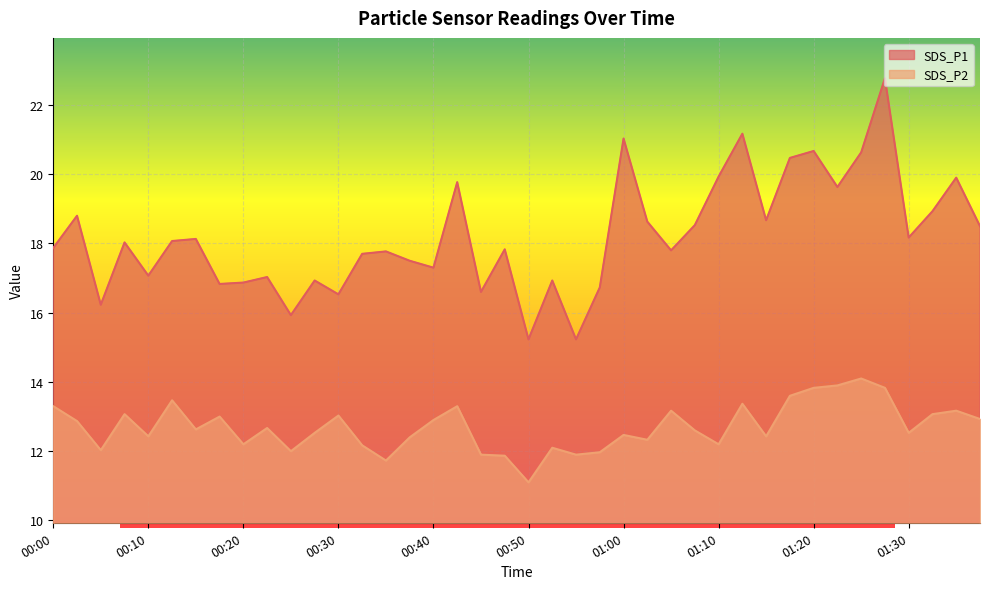

What is the value of the SDS_P2 point at the 22nd from the left?

12.1